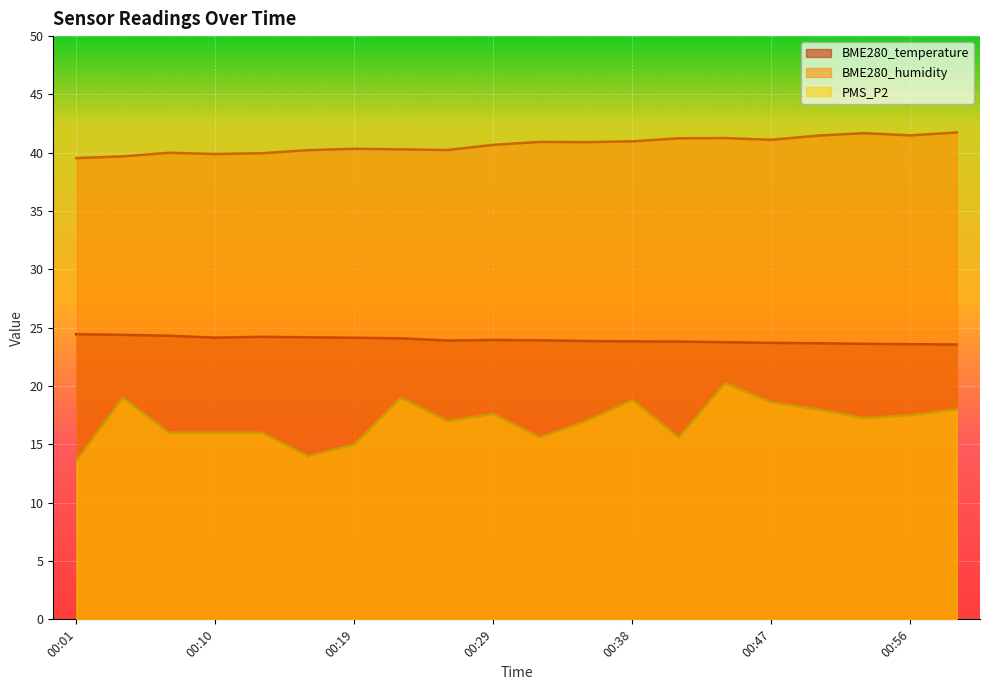

How many lines are shown in the chart?

3